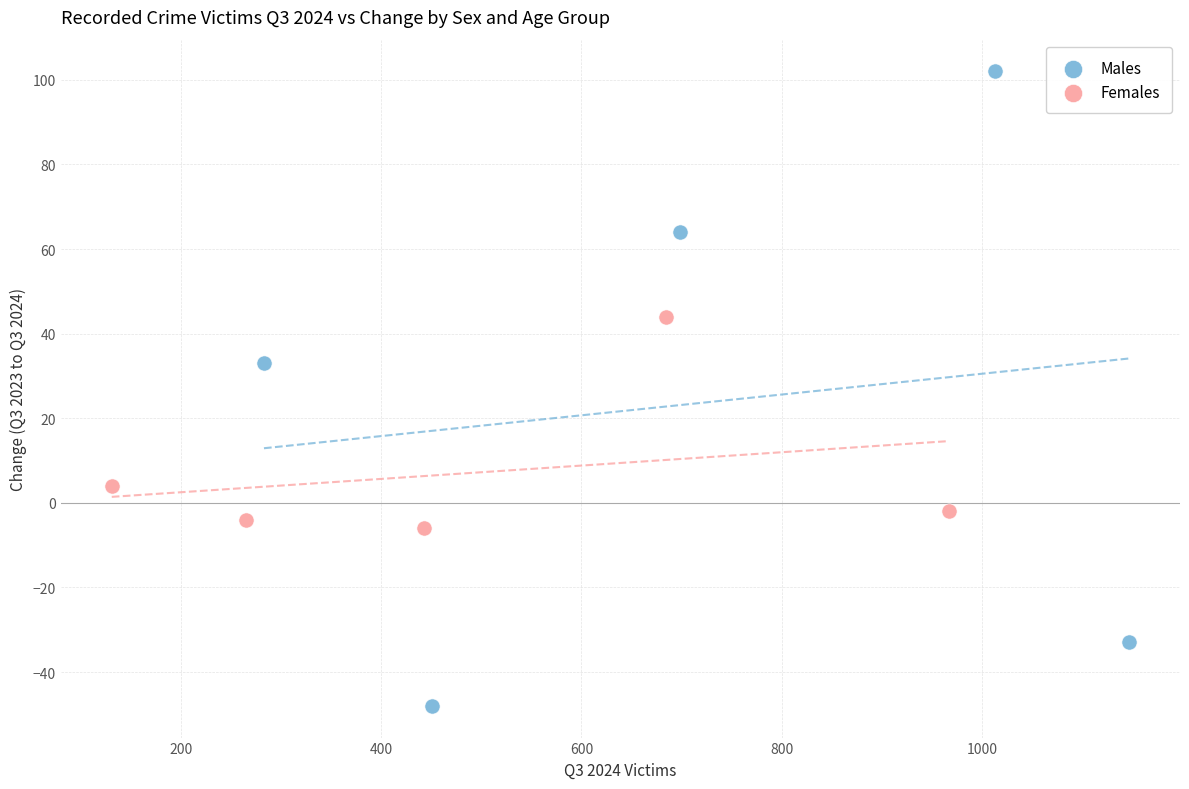

Which series contains the lowest Y value?

Males